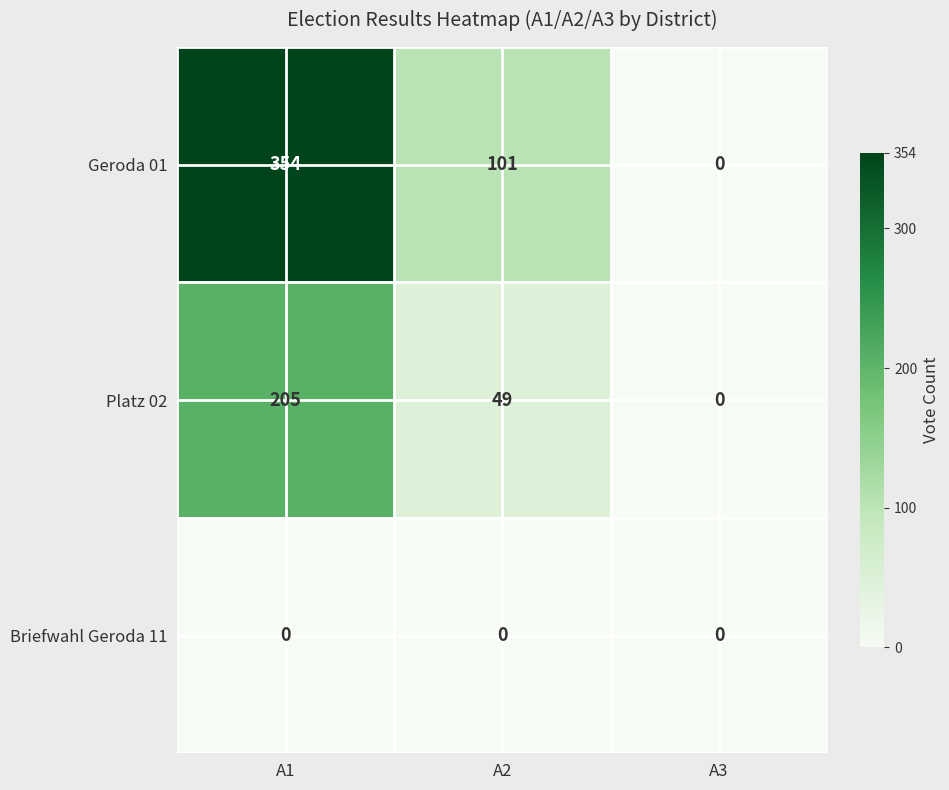

What is the difference between the Platz 02 values at A2 and A1?

156